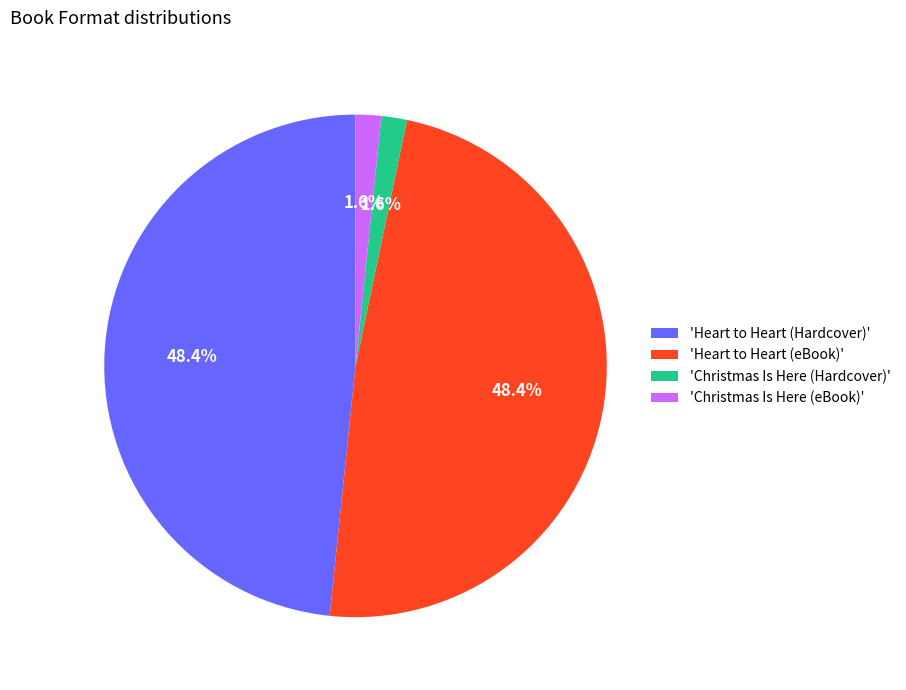

Which has a higher value, 'Heart to Heart (Hardcover)' or 'Christmas Is Here (eBook)'?

'Heart to Heart (Hardcover)'